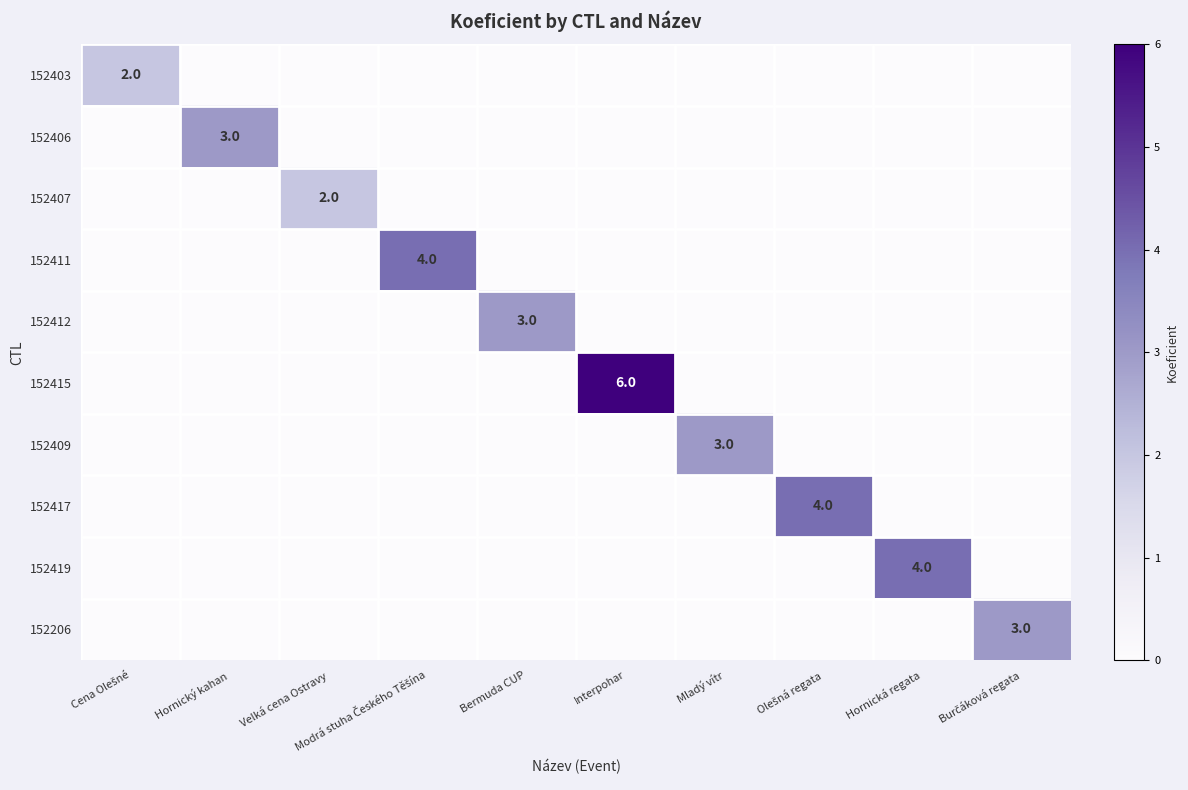

List the labels in order of 152411 value, smallest first.

Cena Olešné, Hornický kahan, Velká cena Ostravy, Bermuda CUP, Interpohar, Mladý vítr, Olešná regata, Hornická regata, Burčáková regata, Modrá stuha Českého Těšína